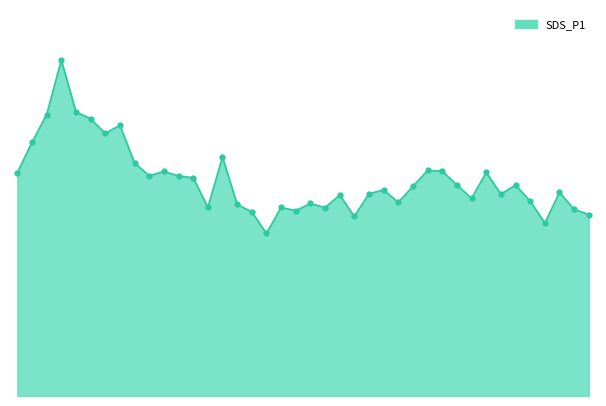

What is the value of the 23rd point from the left?

21.9